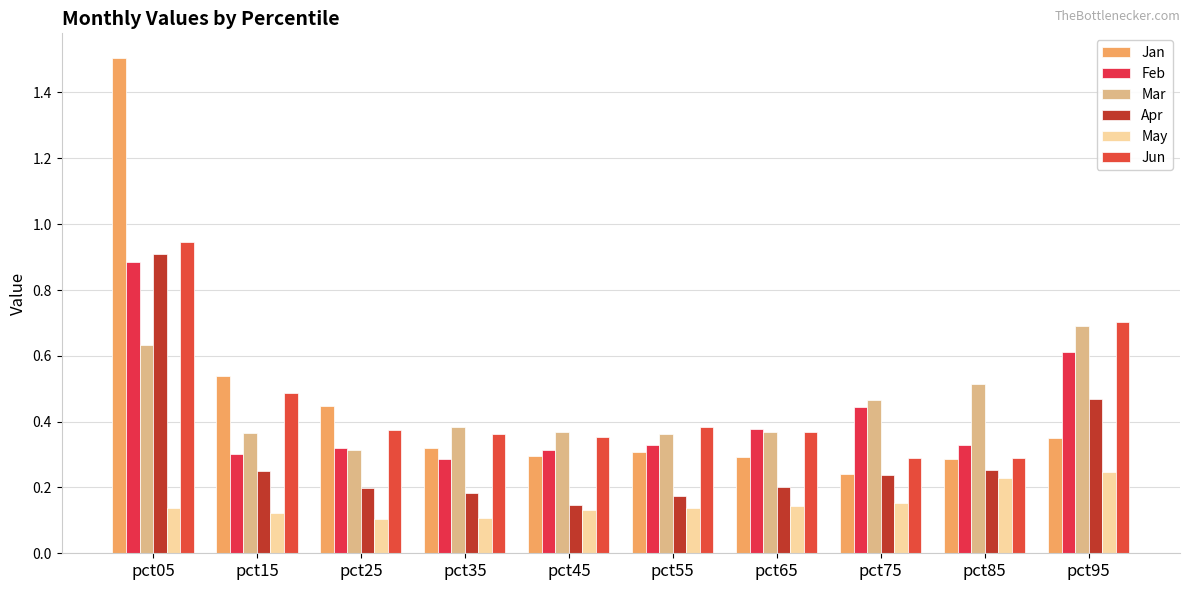

Rank the series at pct25 from highest to lowest value.

Jan, Jun, Feb, Mar, Apr, May